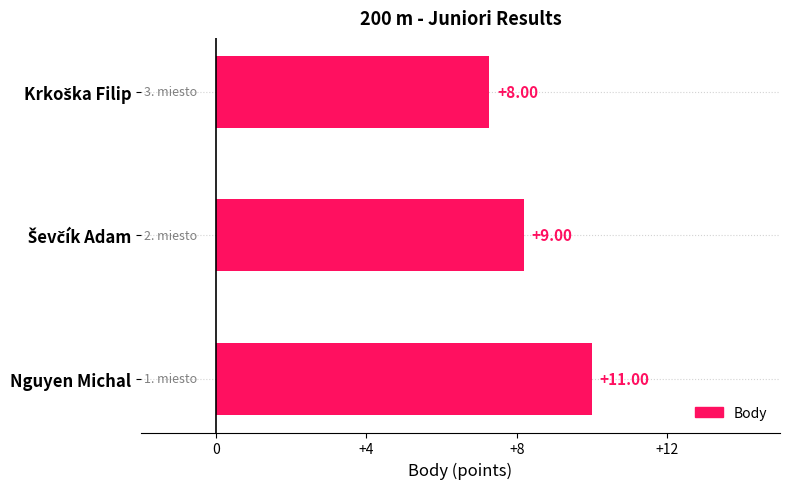

Are the bars horizontal?

Yes